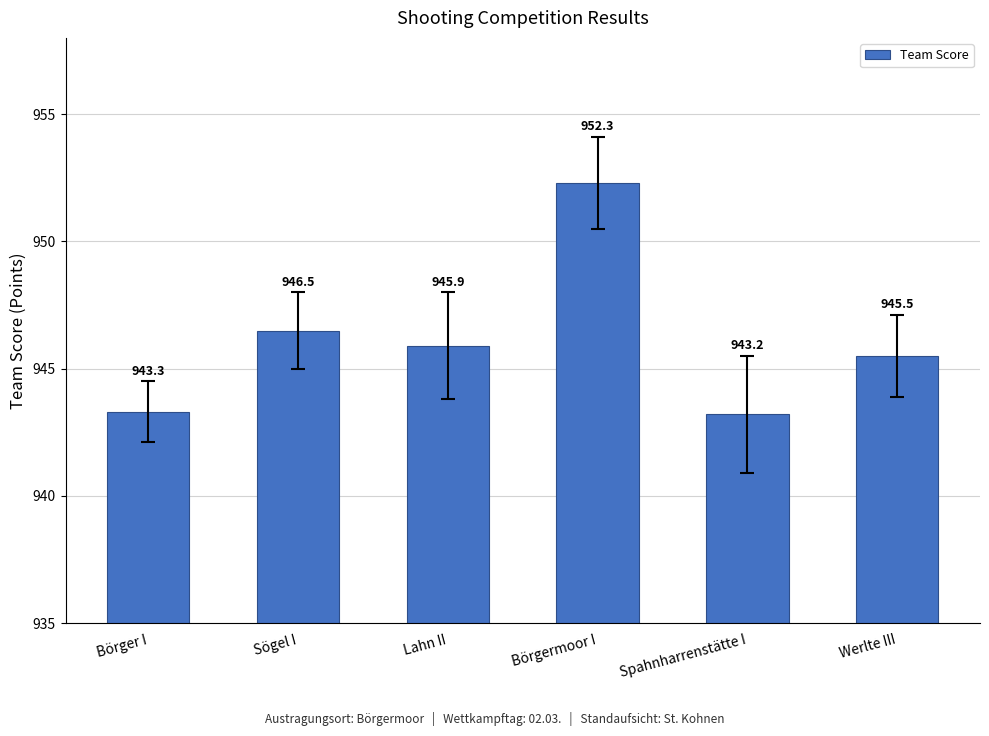

What is the change in value from Börger I to Spahnharrenstätte I?

-0.1